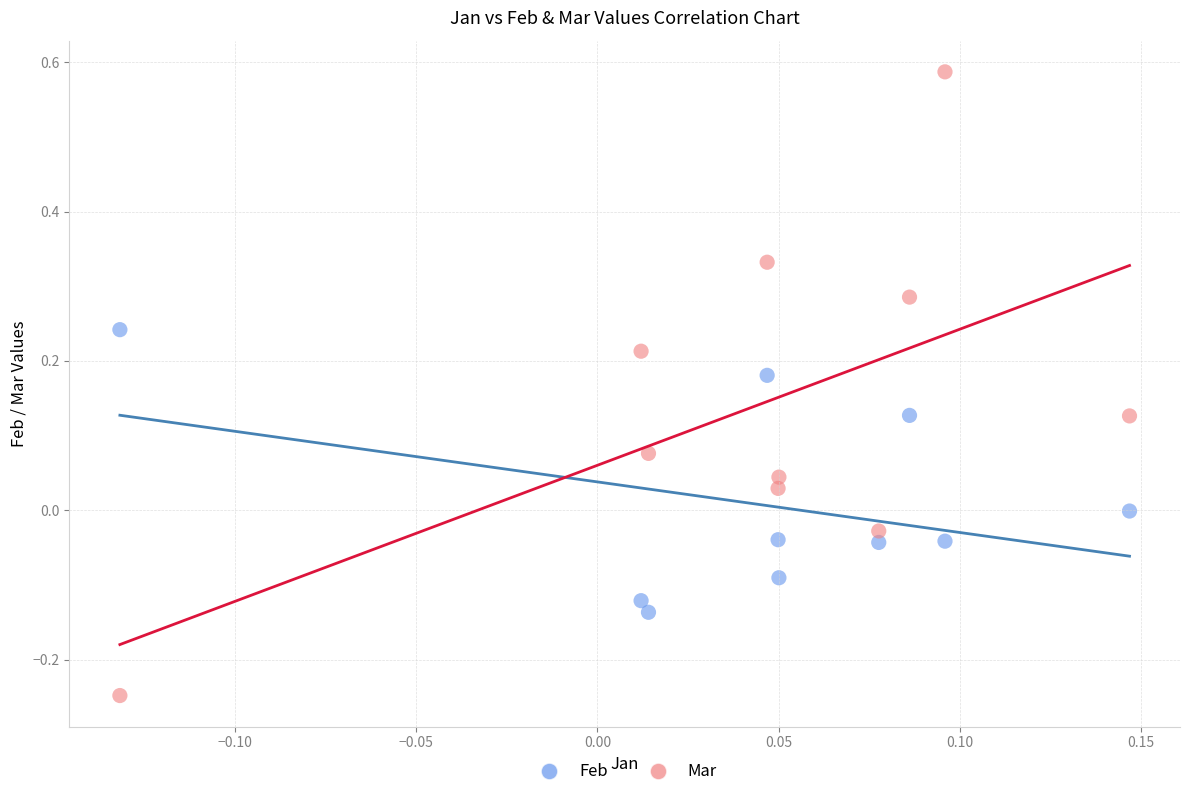

Which series reaches the maximum Y coordinate?

Mar